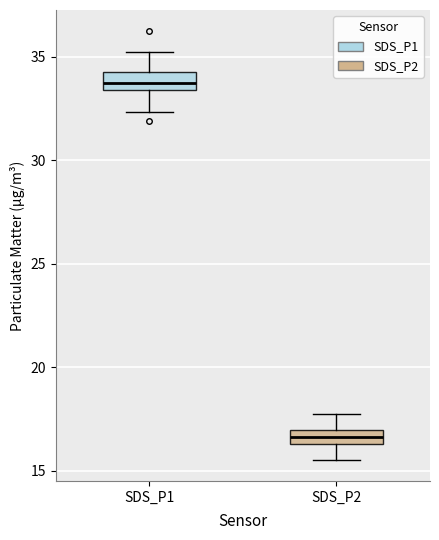

Which box has the highest median line?

SDS_P1